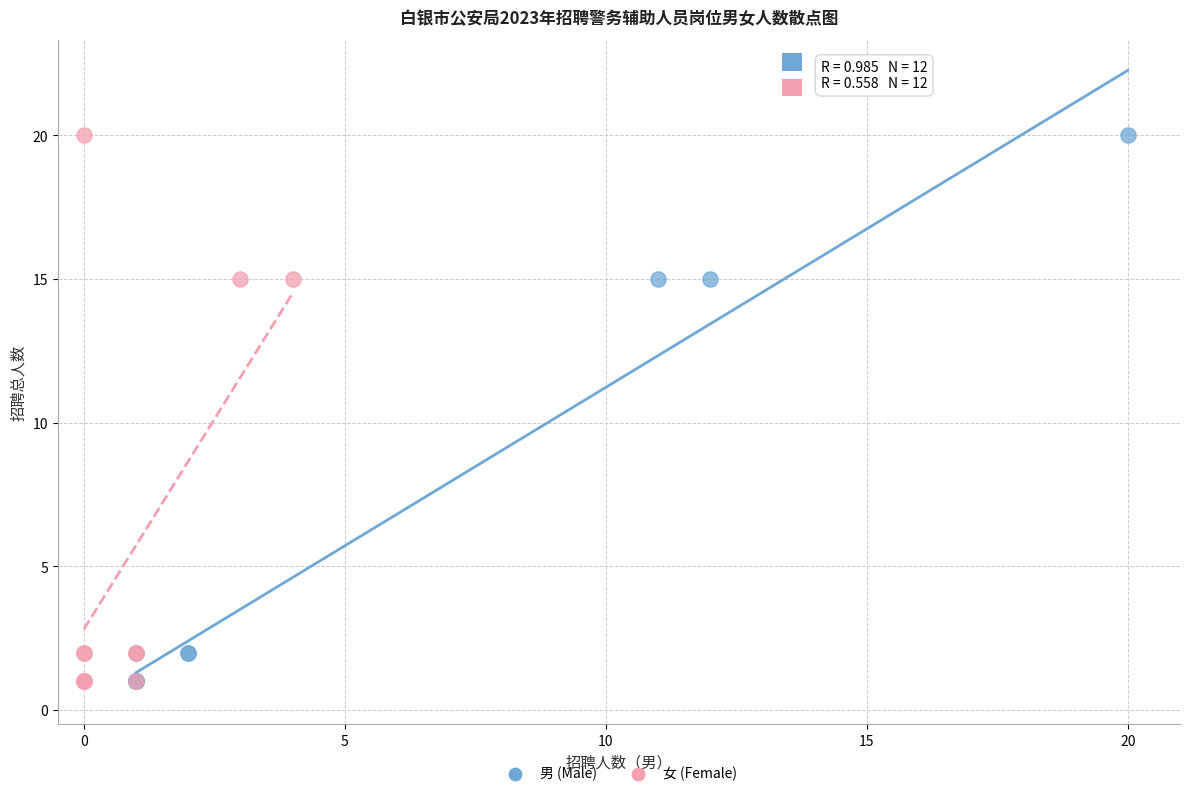

What are all the series names shown in the legend?

男 (Male), 女 (Female)